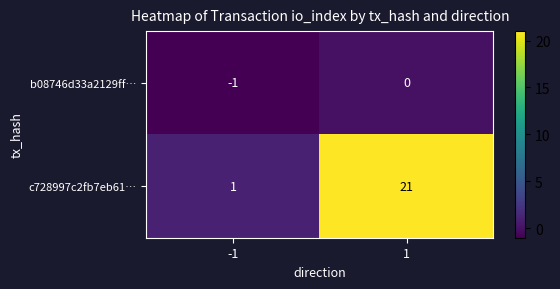

The value of c728997c2fb7eb61… at -1 is 0. True or false?

False